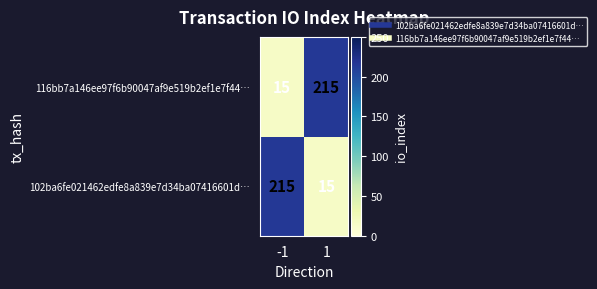

What is the difference between the highest and lowest values at 1?

200